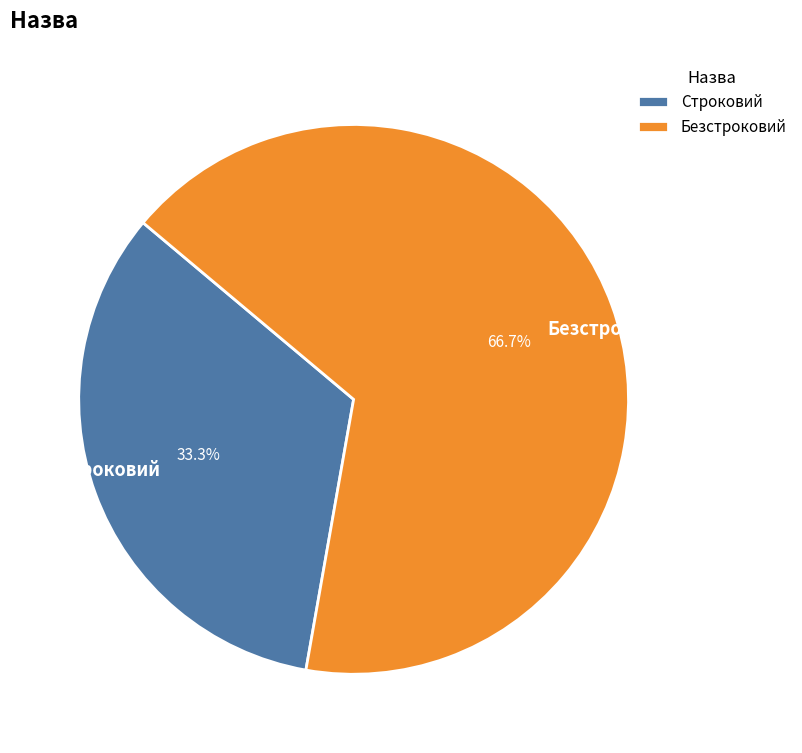

Rank the categories by value from highest to lowest.

Безстроковий, Строковий